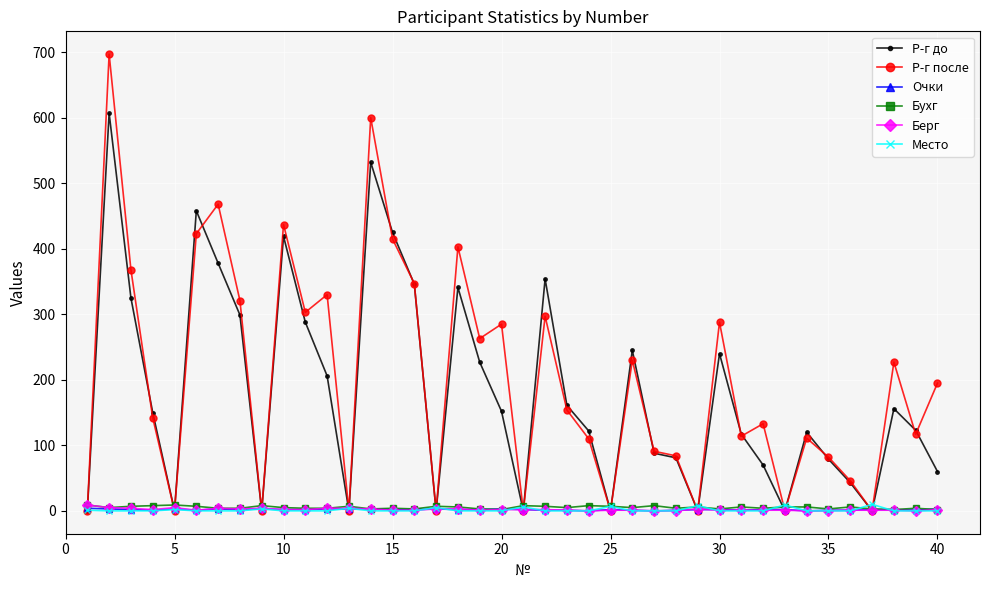

Which series has the widest spread of values?

Р-г после